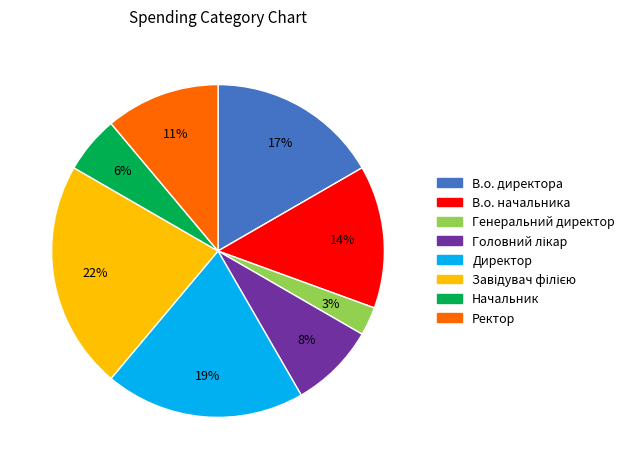

To the nearest percent, what is the difference between the largest and smallest slice percentages?

19%